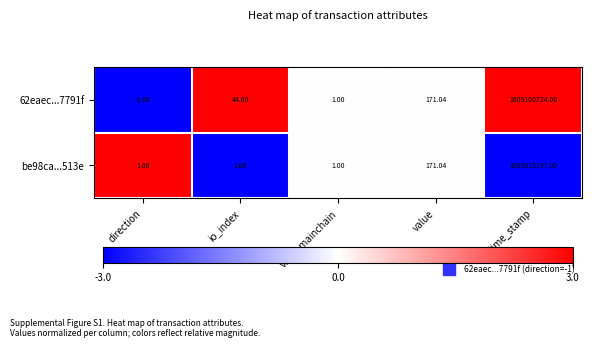

At which category is the sum across all series the highest?

time_stamp